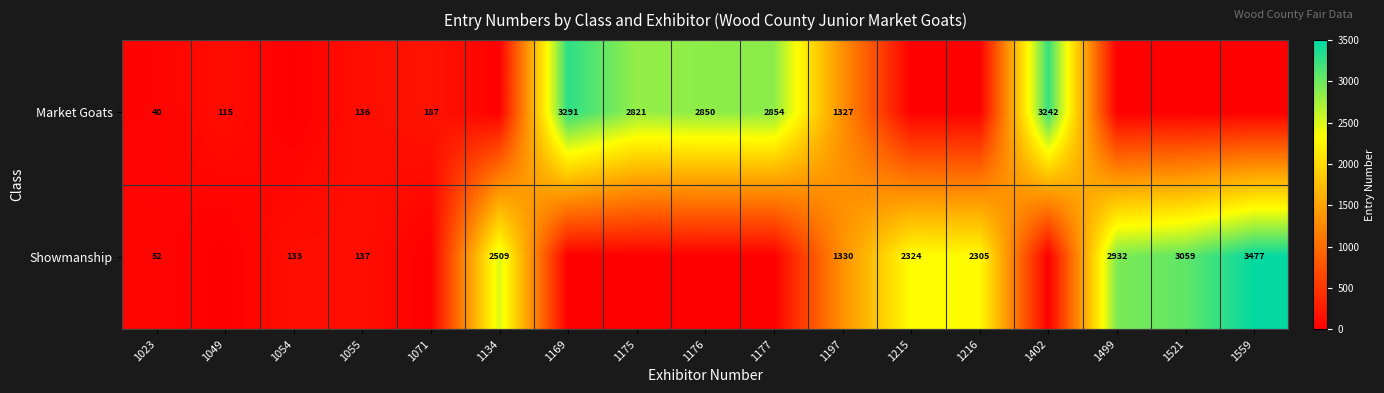

What is the difference between the highest and lowest values at 1071?

187